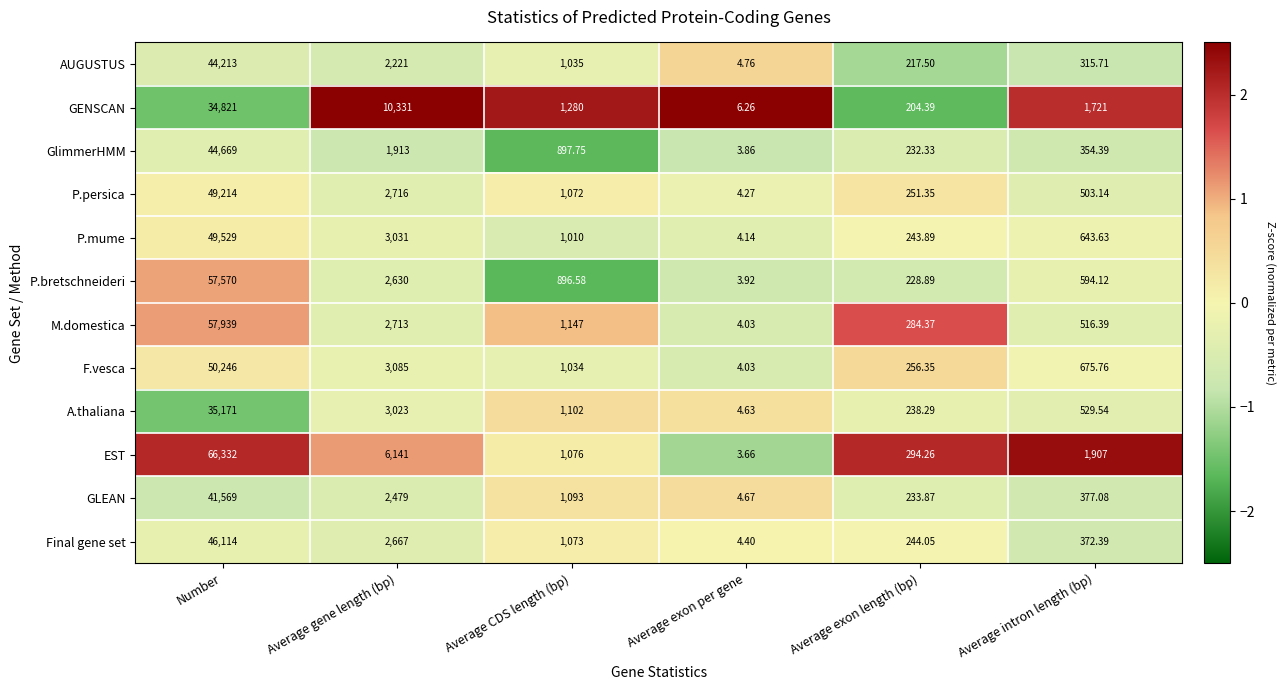

Which category has the highest value across all series?

Number